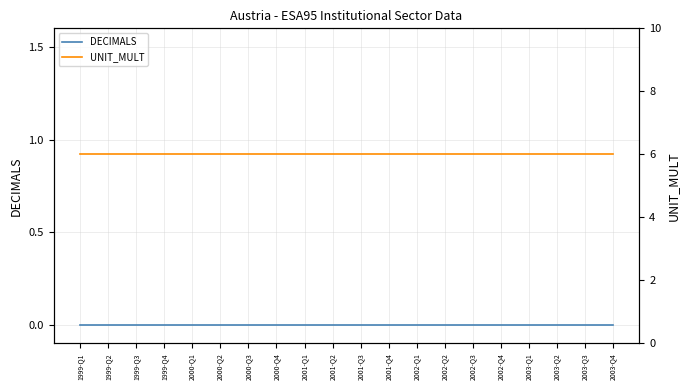

Reading left to right, what are all the values shown in this chart?

DECIMALS: 0	0	0	0	0	0	0	0	0	0	0	0	0	0	0	0	0	0	0	0
UNIT_MULT: 6	6	6	6	6	6	6	6	6	6	6	6	6	6	6	6	6	6	6	6